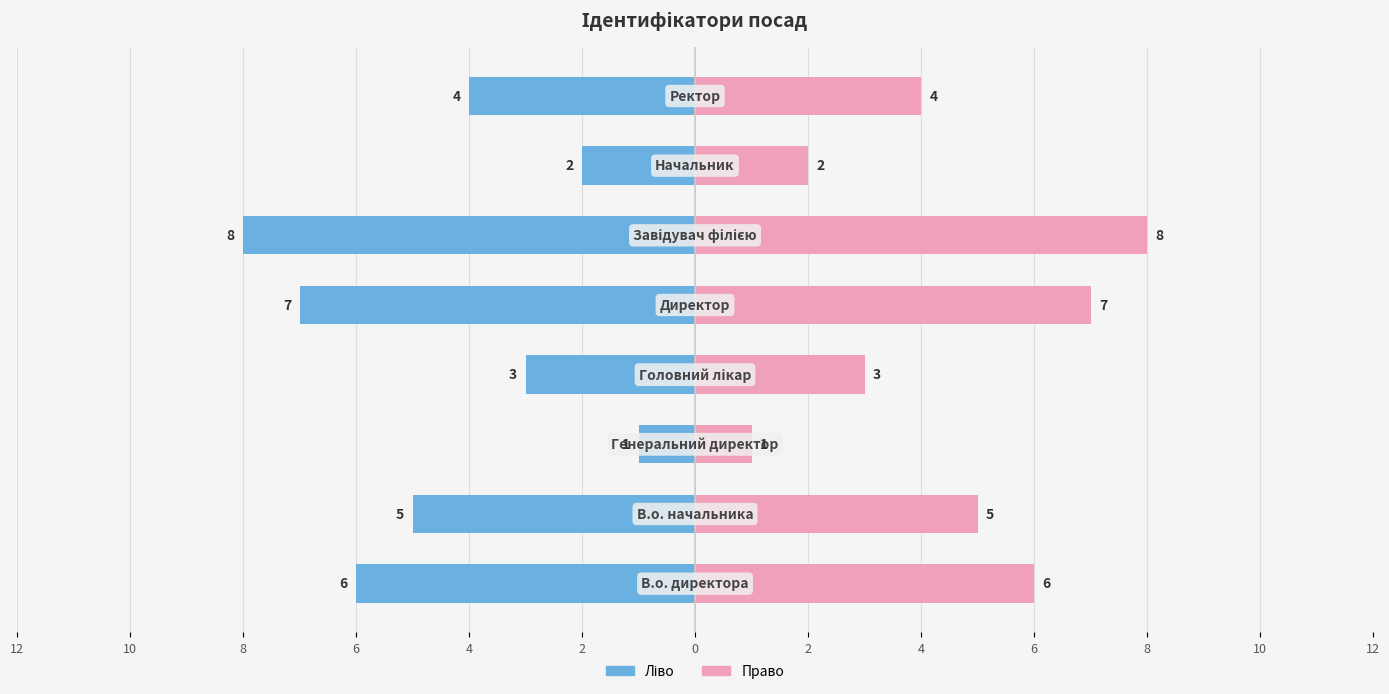

How many Ідентифікатор (ліво) values are between -6 and -2?

5